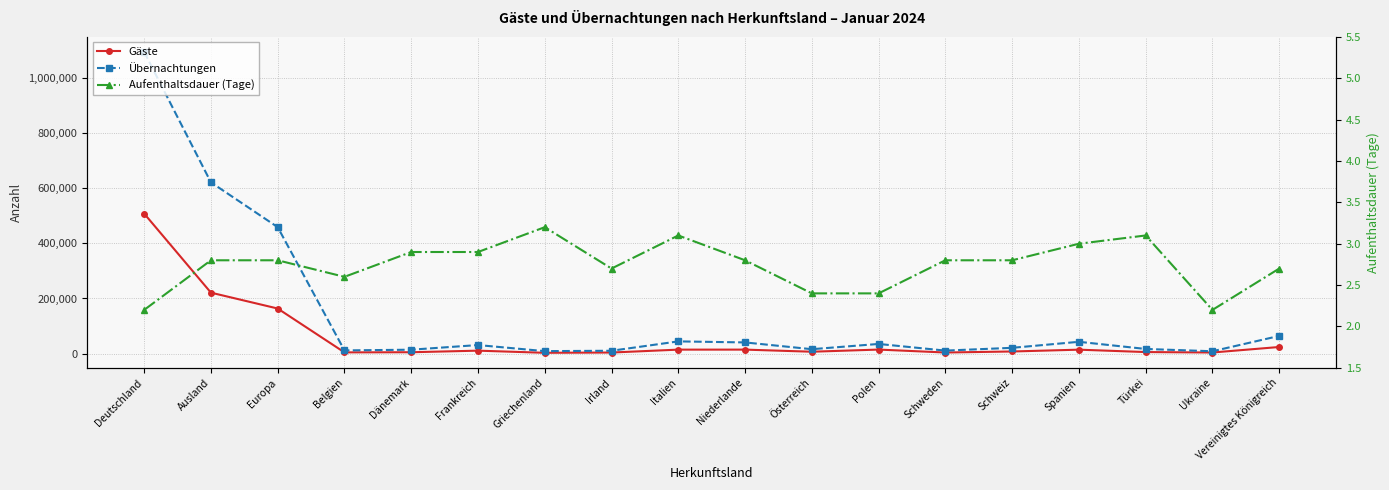

What are all the series names shown in the legend?

Gäste, Übernachtungen, Aufenthaltsdauer (Tage)